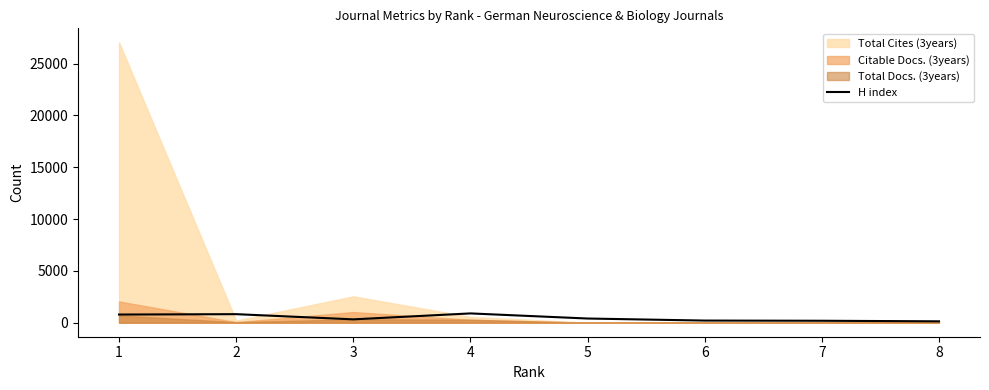

At which category does the chart reach its minimum across all series?

8